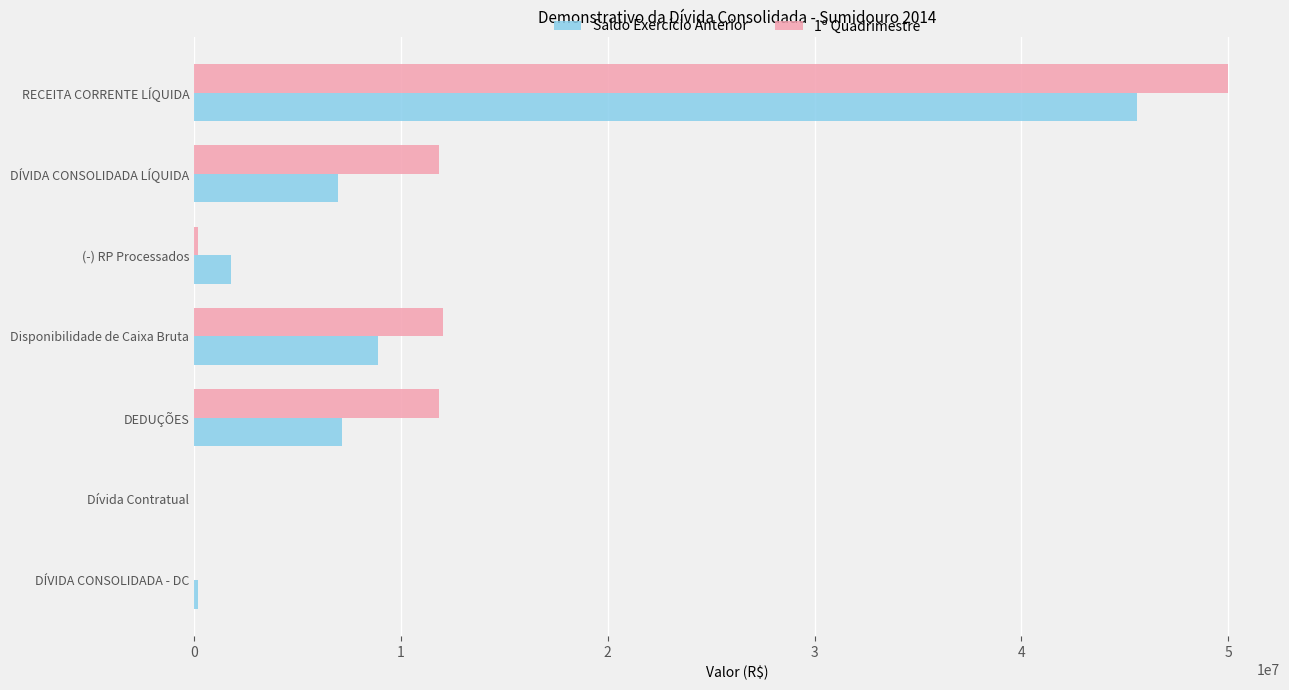

At which category is the sum across all series the highest?

RECEITA CORRENTE LÍQUIDA